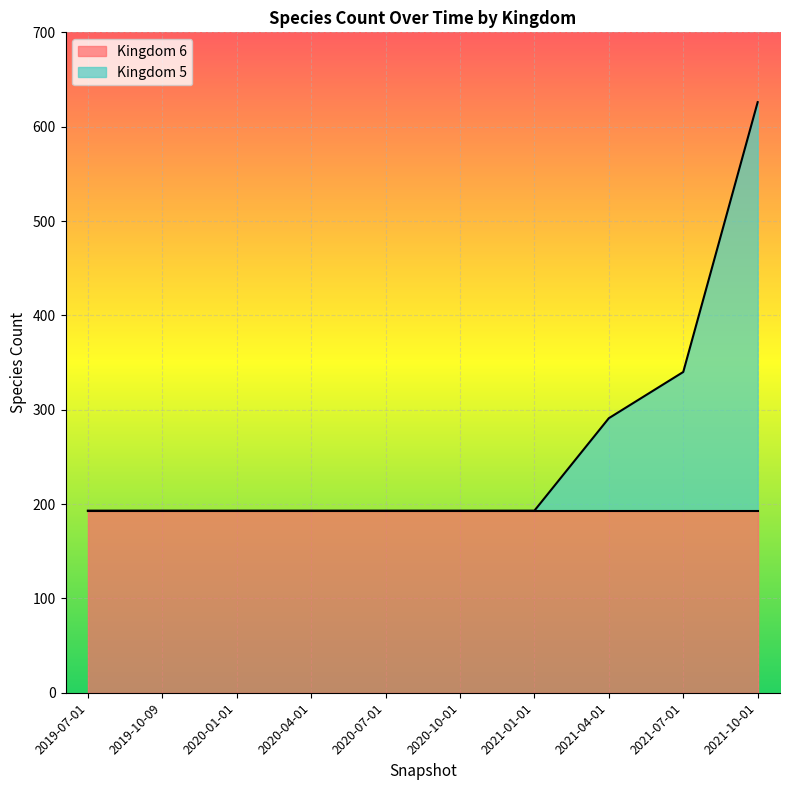

What is the value of the 2nd point from the left?

193